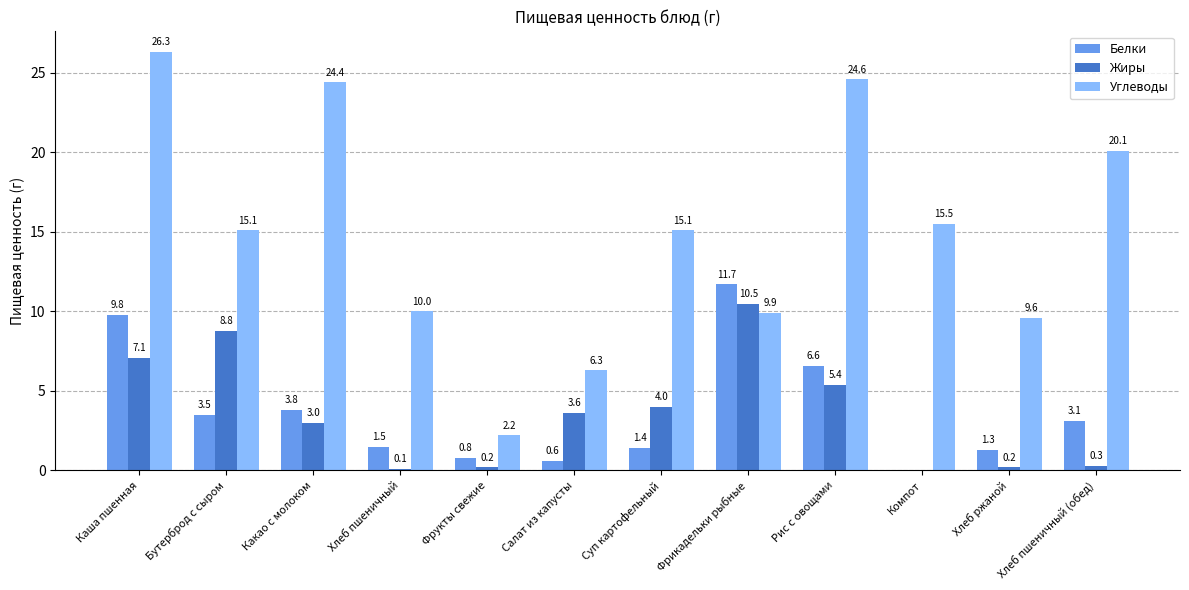

What is the sum of the Жиры values at Рис с овощами and Фрукты свежие?

5.6